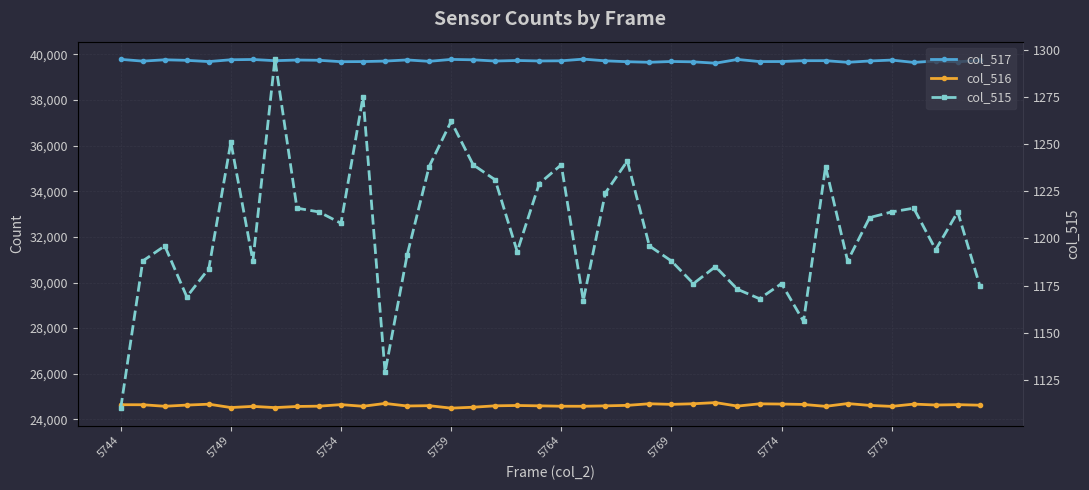

The col_516 series shows 36179 at 5774. True or false?

False